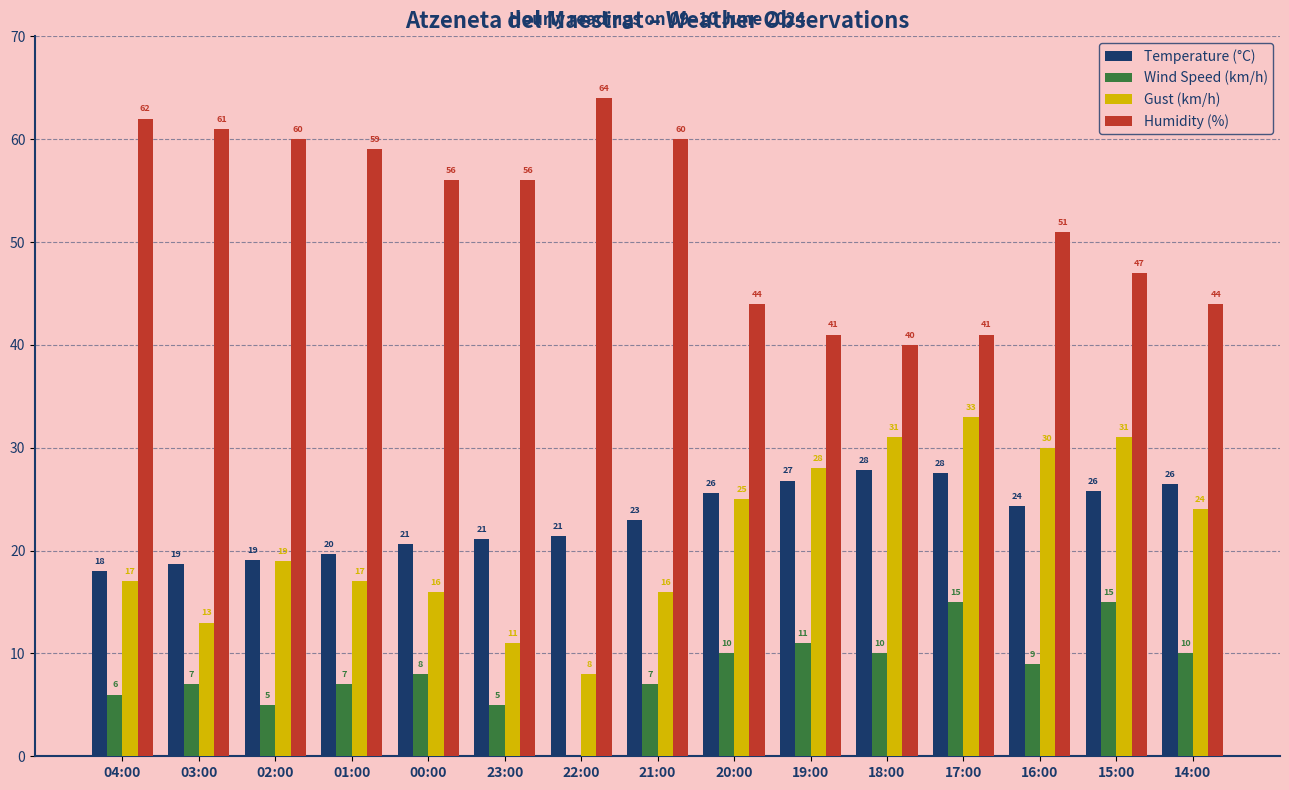

Which series has the largest range (max minus min)?

Gust (km/h)